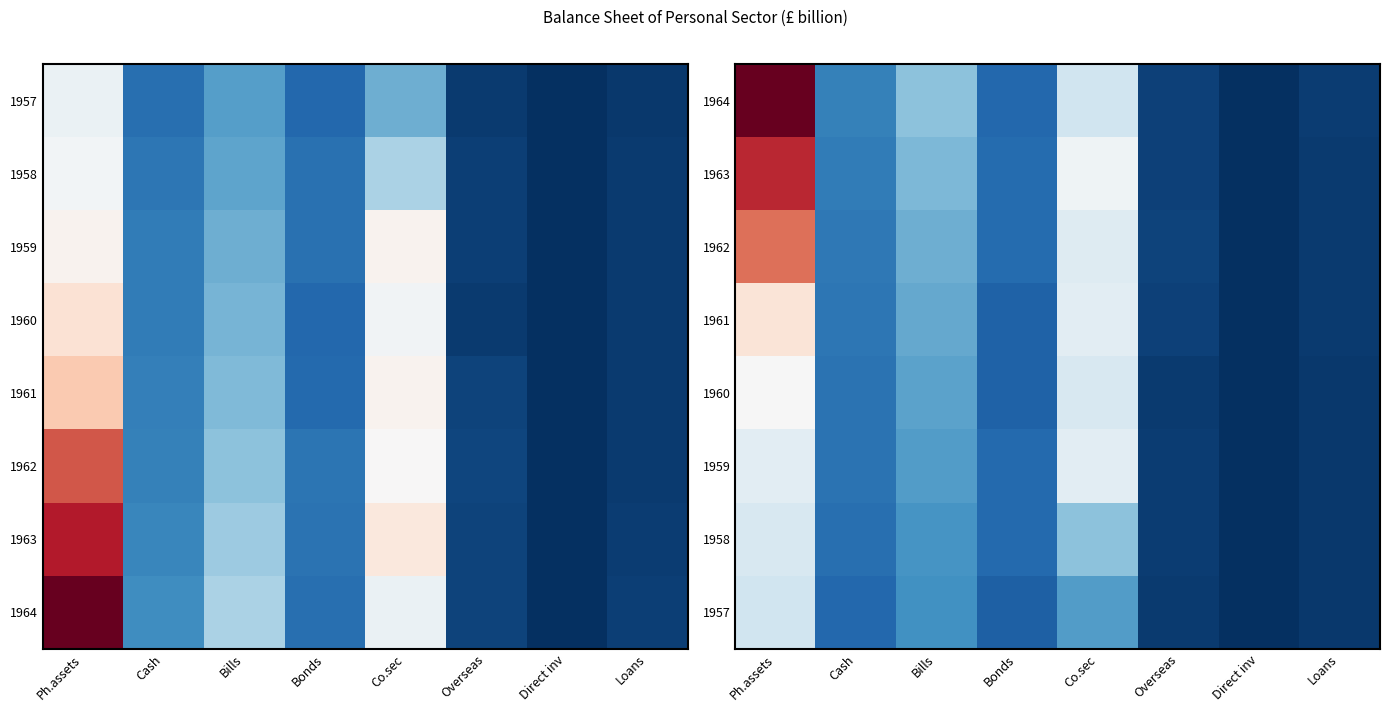

Is it true that 1960 equals 1.2 at Bonds?

False